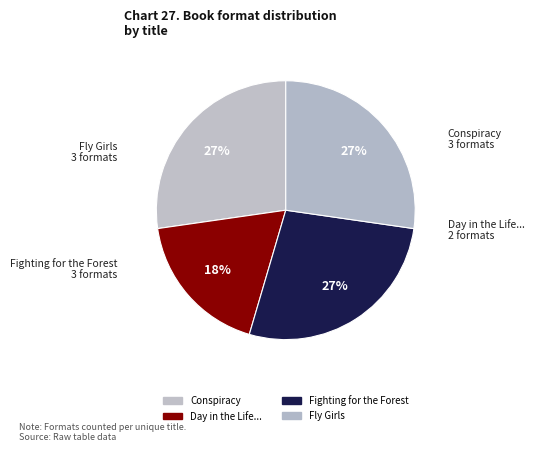

Which category has the smallest portion of the pie?

Day in the Life of a Poo, a Gnu, and You